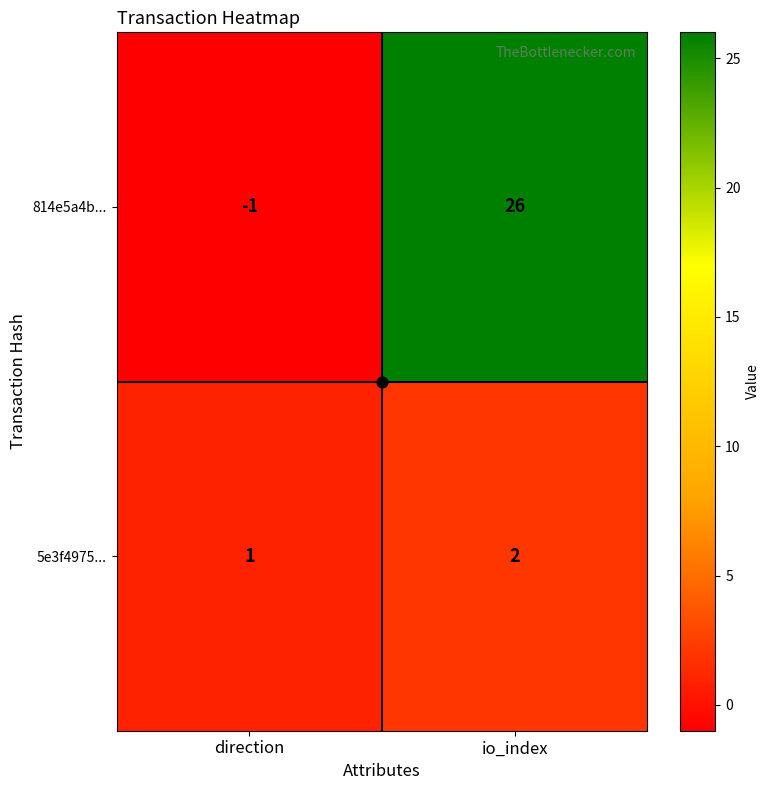

Which series has the largest range (max minus min)?

814e5a4b...